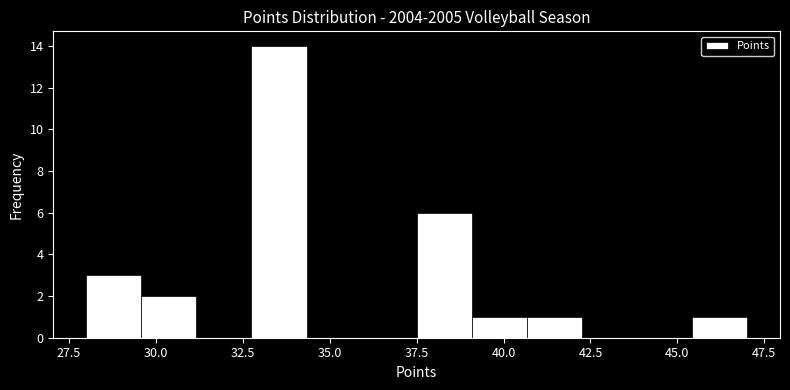

Around what value on the x-axis is the tallest bar? Give the approximate position of its centre, as read against the axis.

33.5